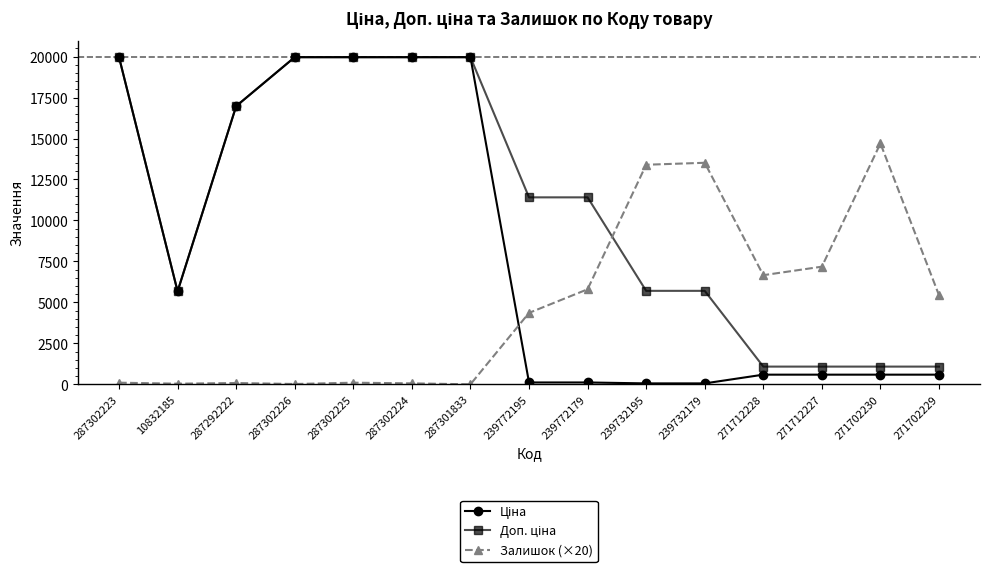

What is the difference between the highest and lowest values at 271712227?

6590.1